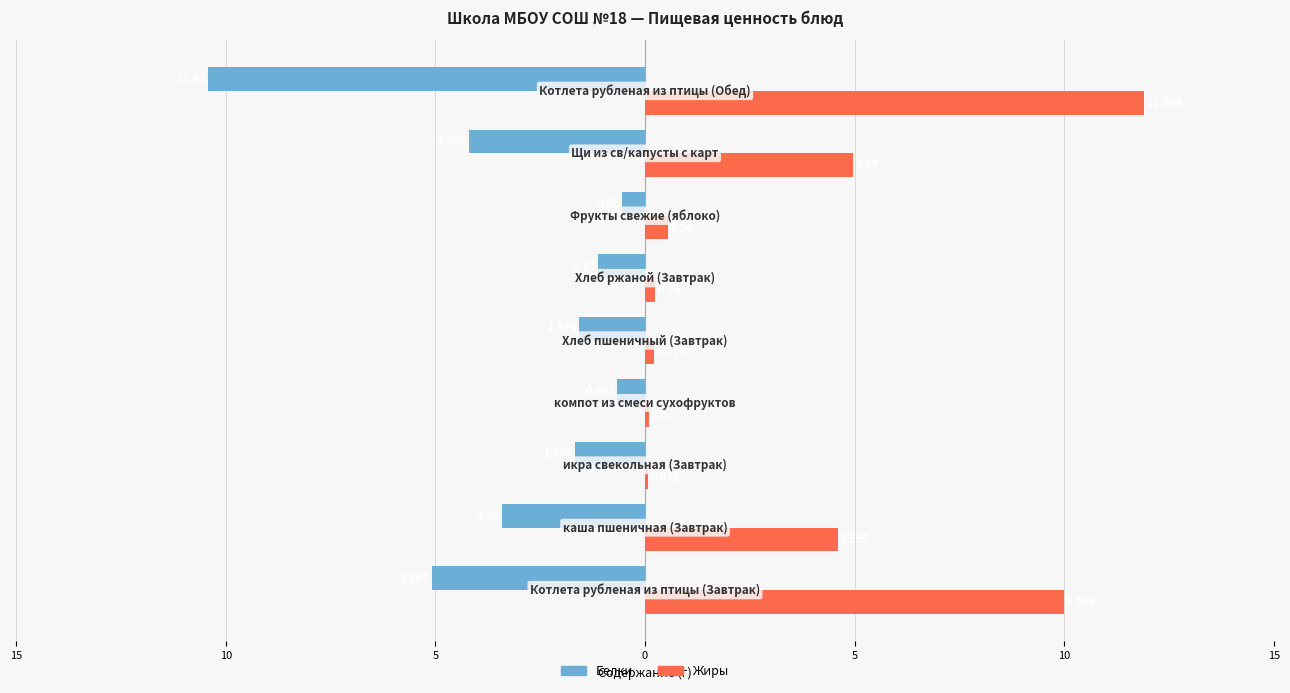

What are all the series names shown in the legend?

Белки, Жиры